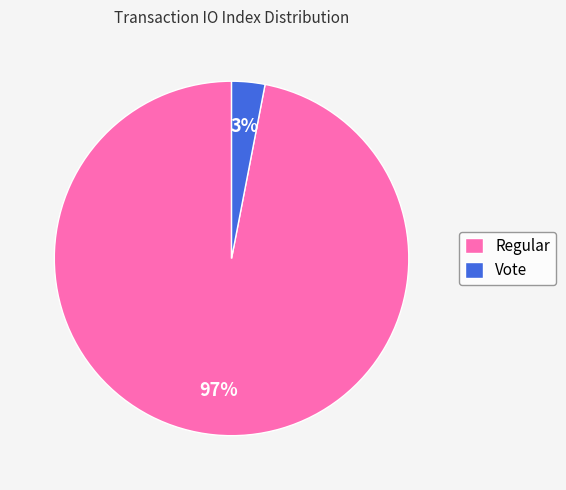

The Regular slice represents 85% of the pie. True or false?

False